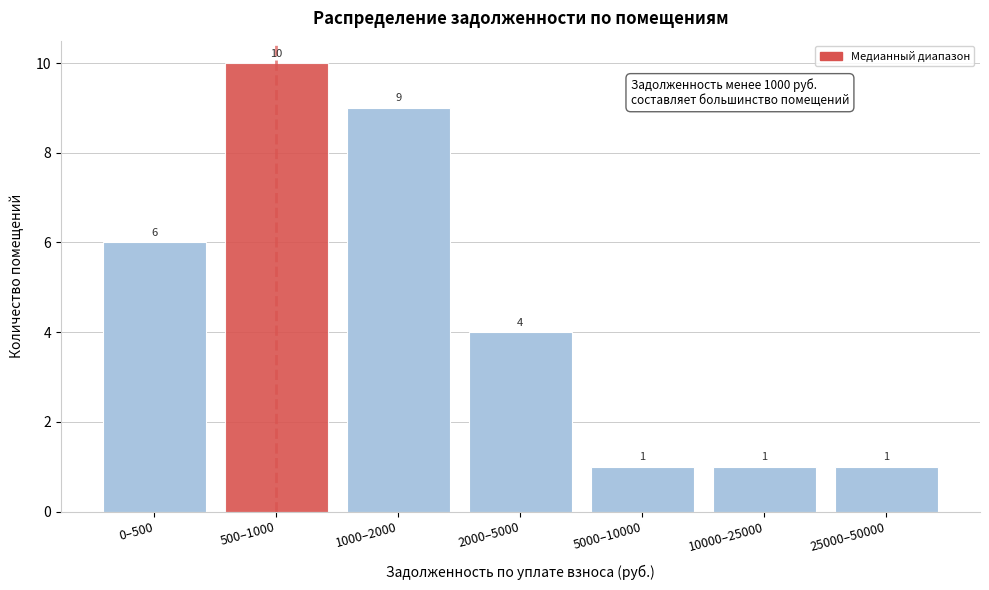

Reading left to right, what are all the values shown in this chart?

0–500=6	500–1000=10	1000–2000=9	2000–5000=4	5000–10000=1	10000–25000=1	25000–50000=1